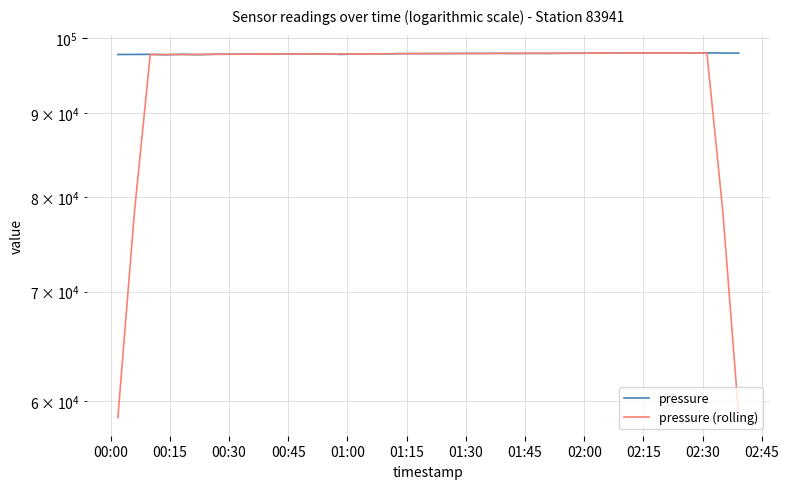

The pressure (rolling) series shows 97729.4 at 01:00. True or false?

True